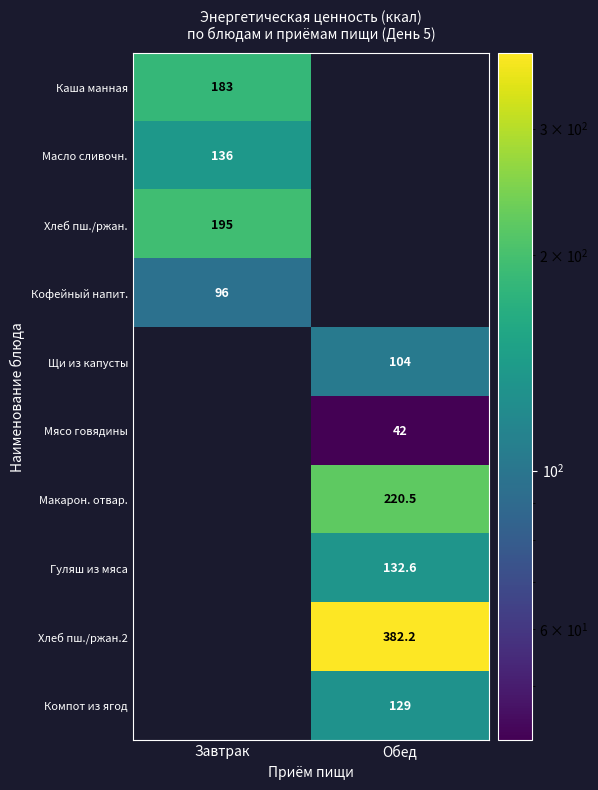

The value of Мясо говядины at Обед is 10.7. True or false?

False